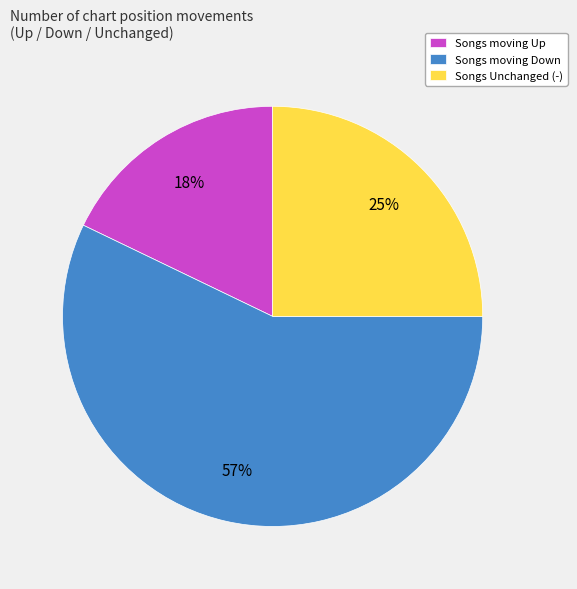

Between Songs moving Up and Songs Unchanged (-), which is larger?

Songs Unchanged (-)